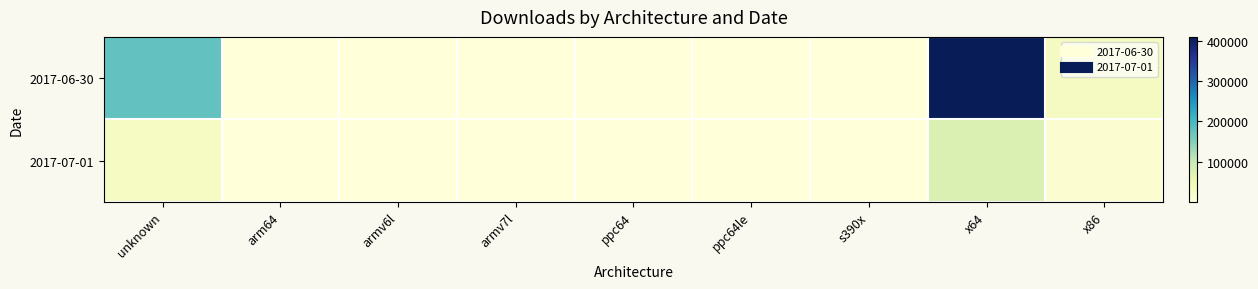

What is the spread (max minus min) of values at ppc64le?

526